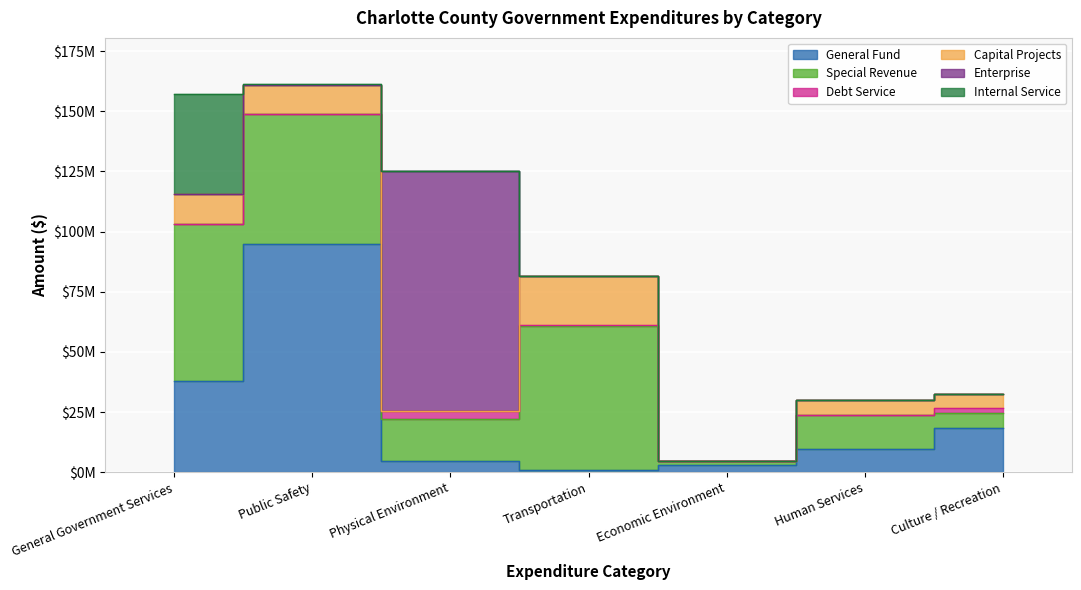

How many intersections are there between Capital Projects and Debt Service?

2